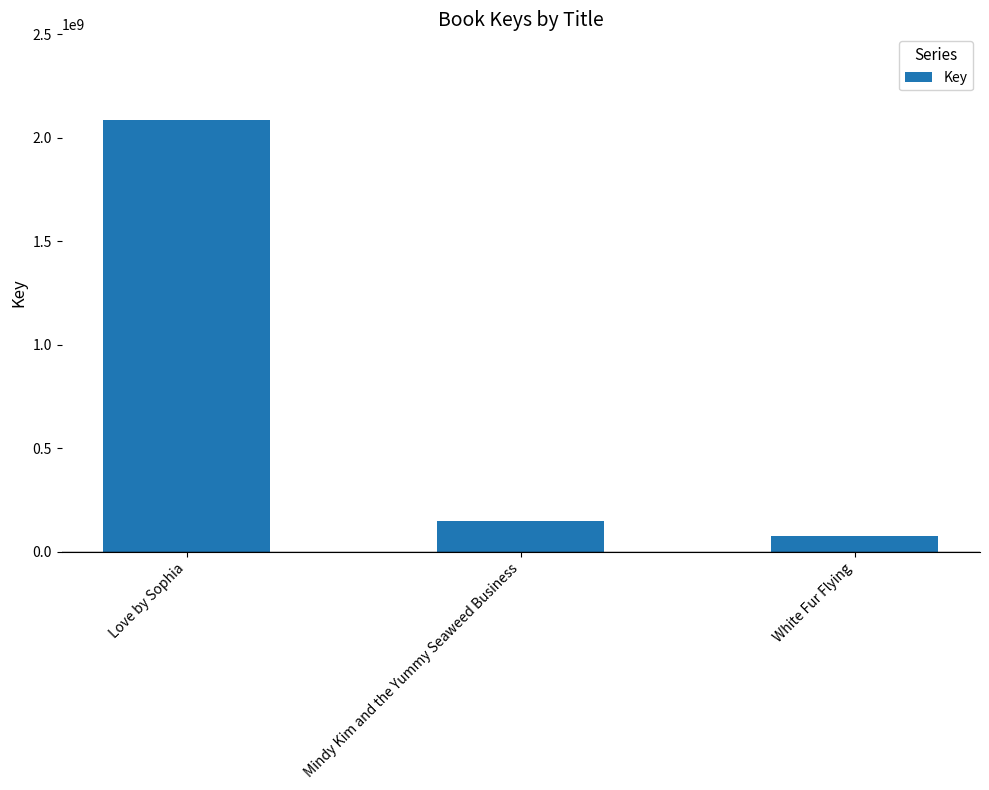

Which has a higher value, White Fur Flying or Mindy Kim and the Yummy Seaweed Business?

Mindy Kim and the Yummy Seaweed Business